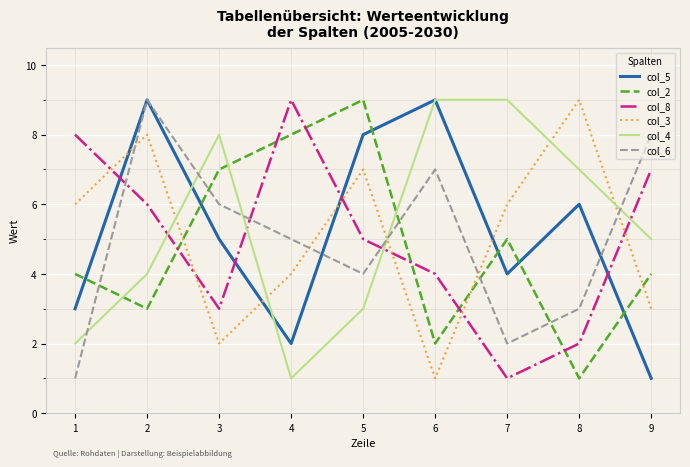

What are all the series names shown in the legend?

col_5, col_2, col_8, col_3, col_4, col_6